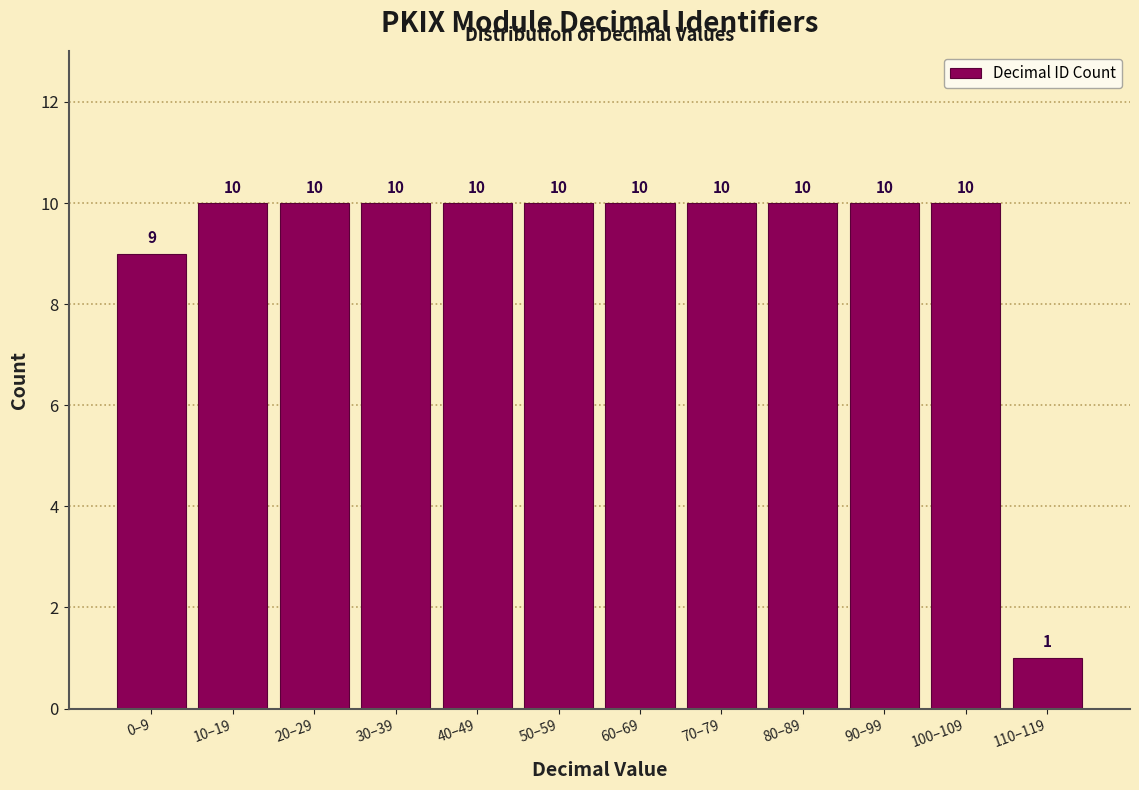

Reading right to left, extract all data points from this chart.

110–119=1	100–109=10	90–99=10	80–89=10	70–79=10	60–69=10	50–59=10	40–49=10	30–39=10	20–29=10	10–19=10	0–9=9